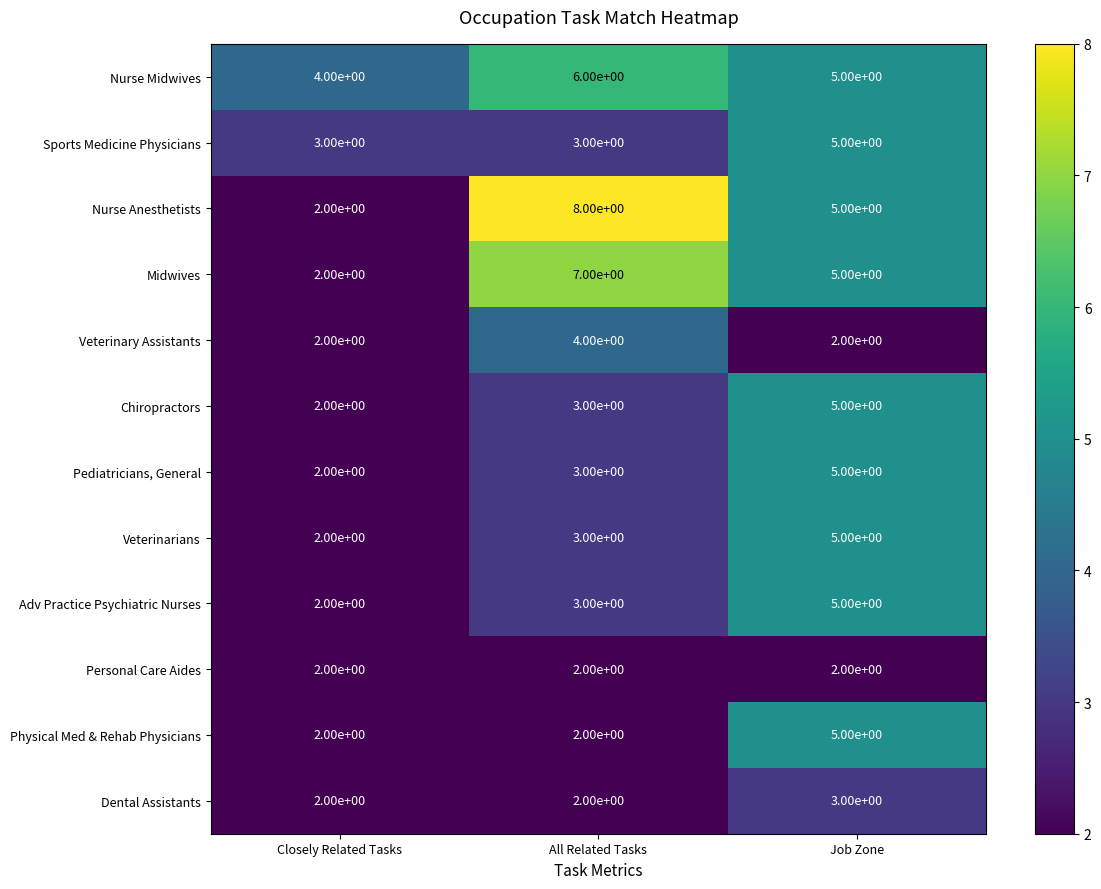

What value does the Sports Medicine Physicians series have at All Related Tasks?

3